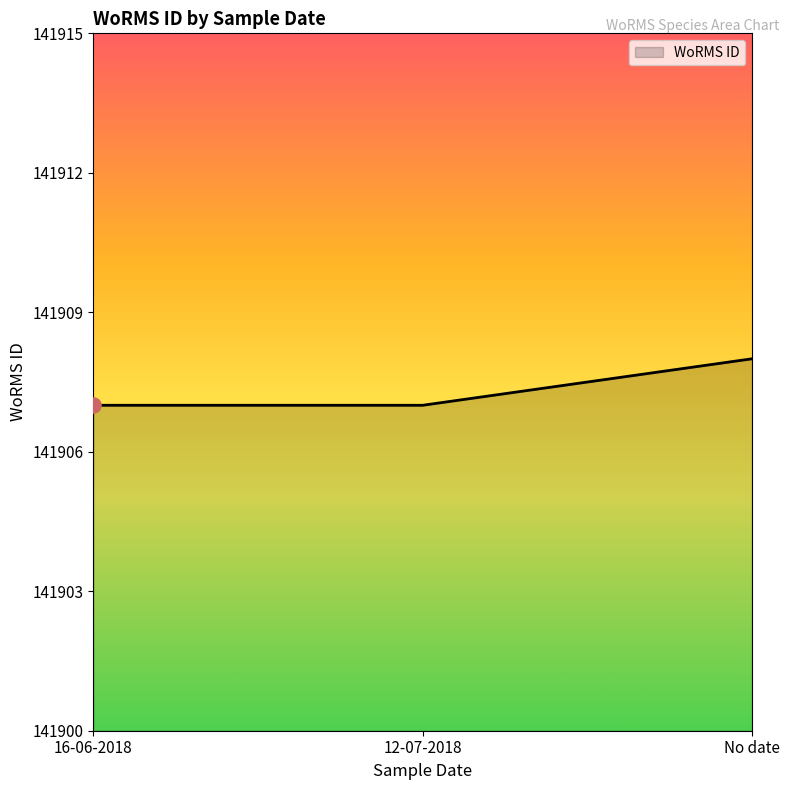

Approximately how many times larger is the value at 16-06-2018 compared to 12-07-2018?

1.0